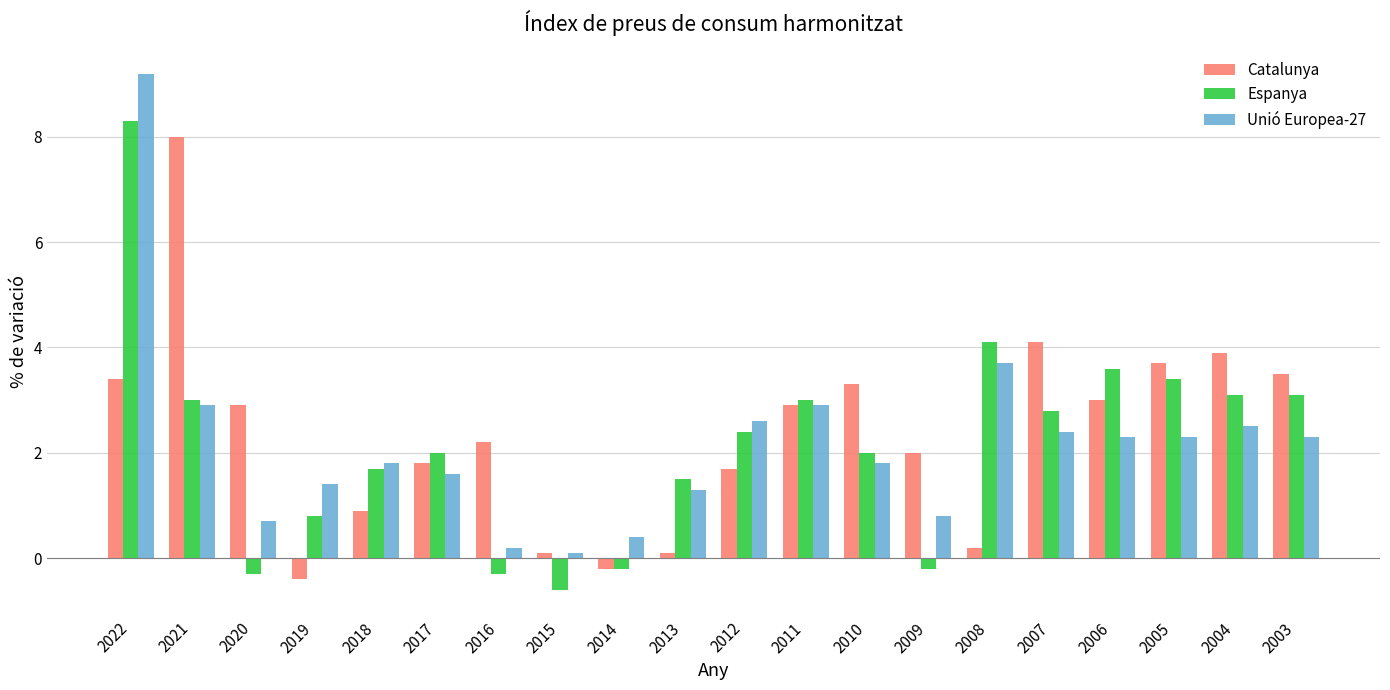

The value of Unió Europea-27 at 2004 is 2.5. True or false?

True